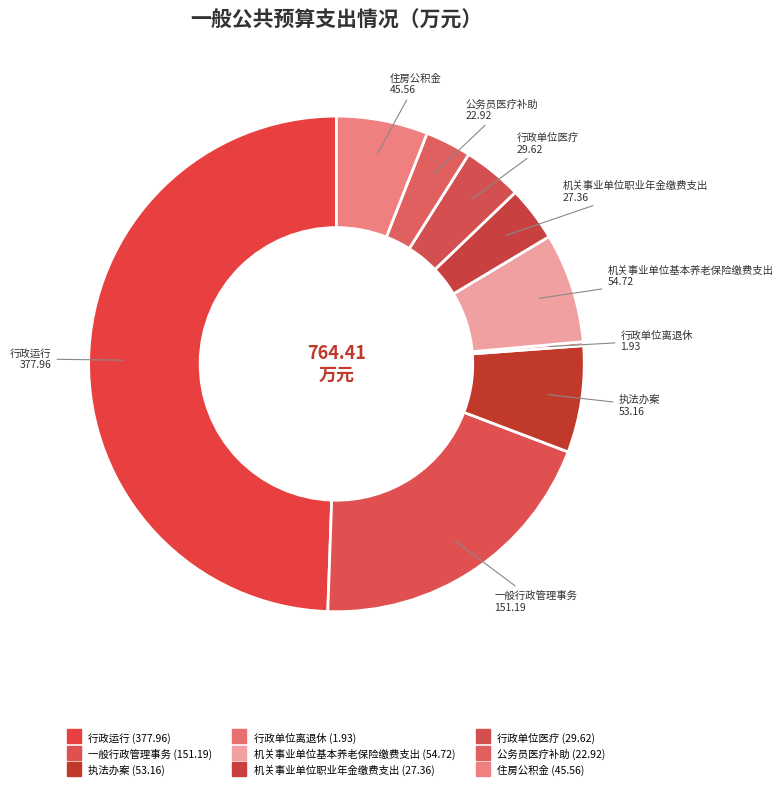

What is the largest slice in the pie chart?

行政运行